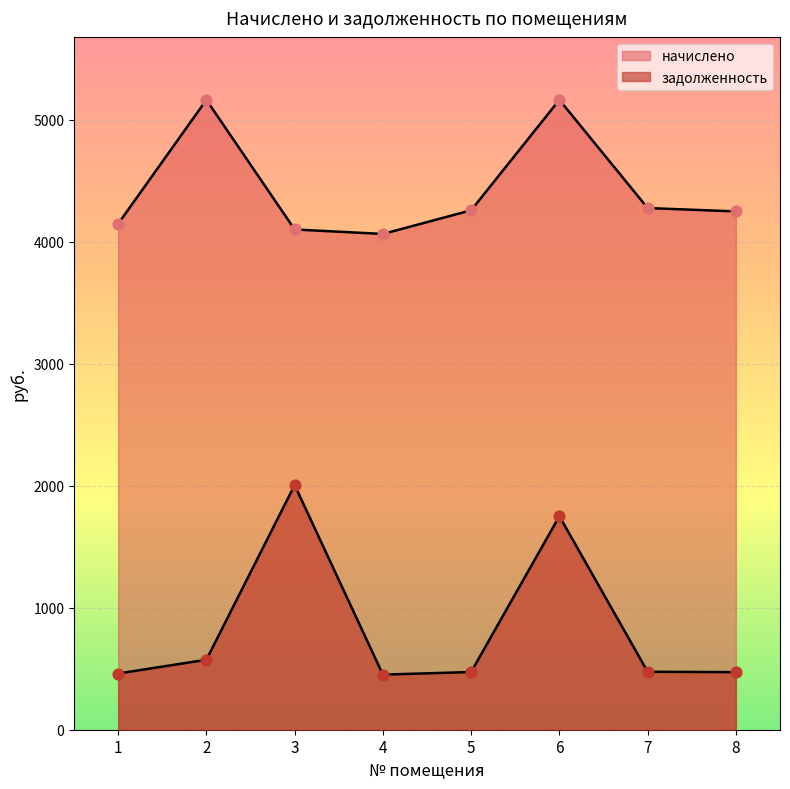

Which series has the largest total across all categories?

начислено